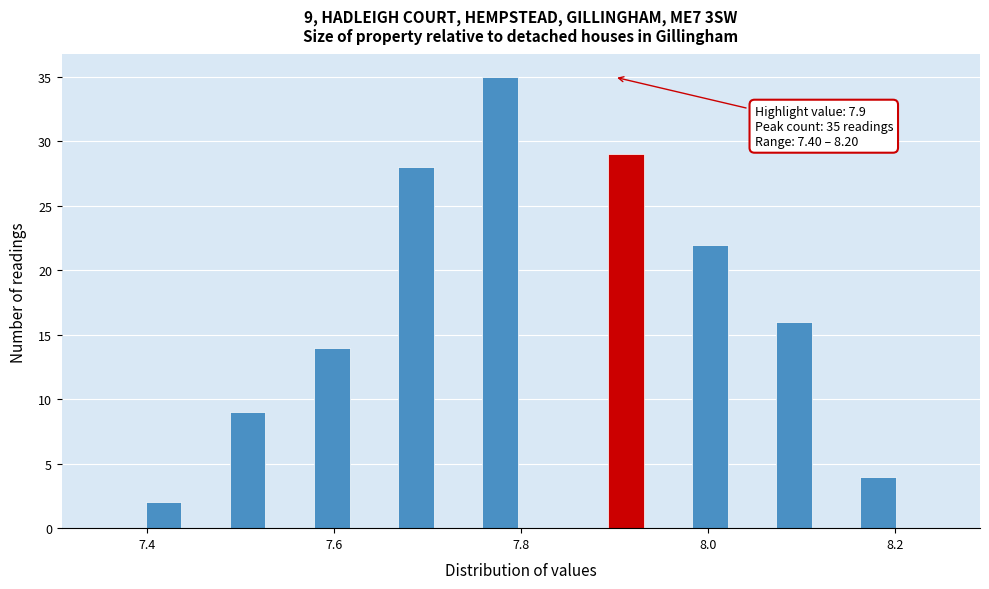

Around what value on the x-axis is the tallest bar? Give the approximate position of its centre, as read against the axis.

7.78